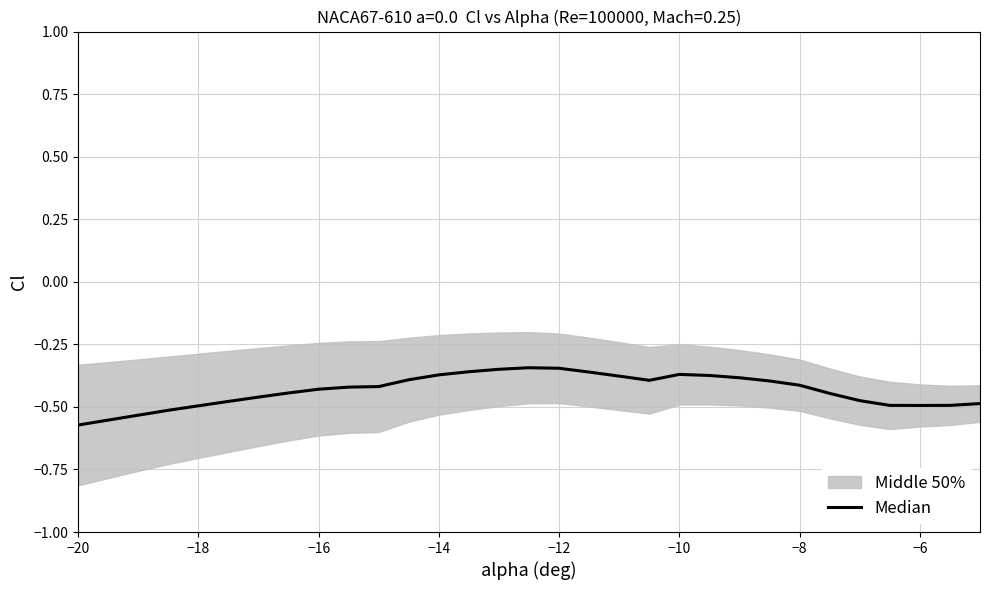

How many categories are shown in the chart?

30